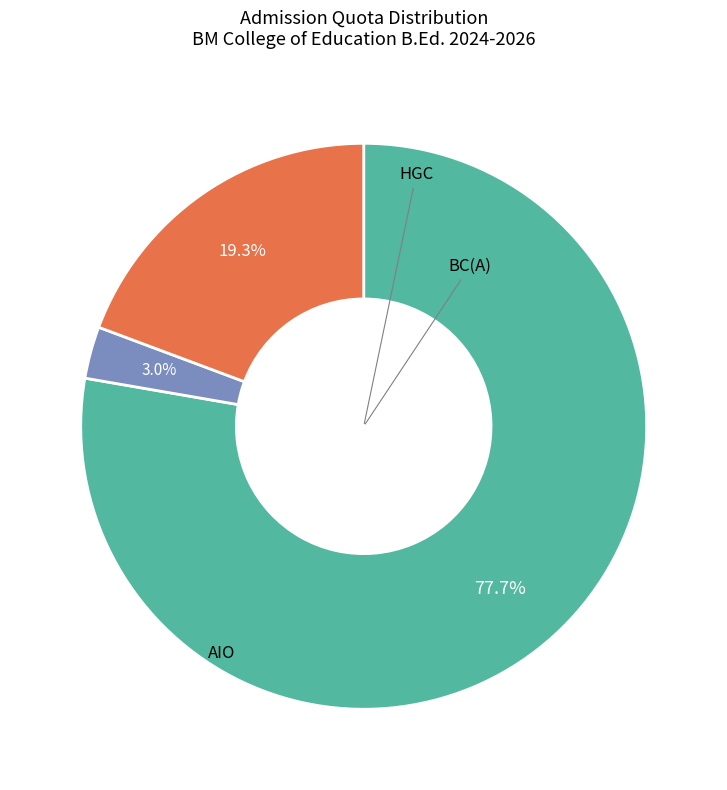

To the nearest percent, what is the combined percentage of BC(A) and AIO?

81%